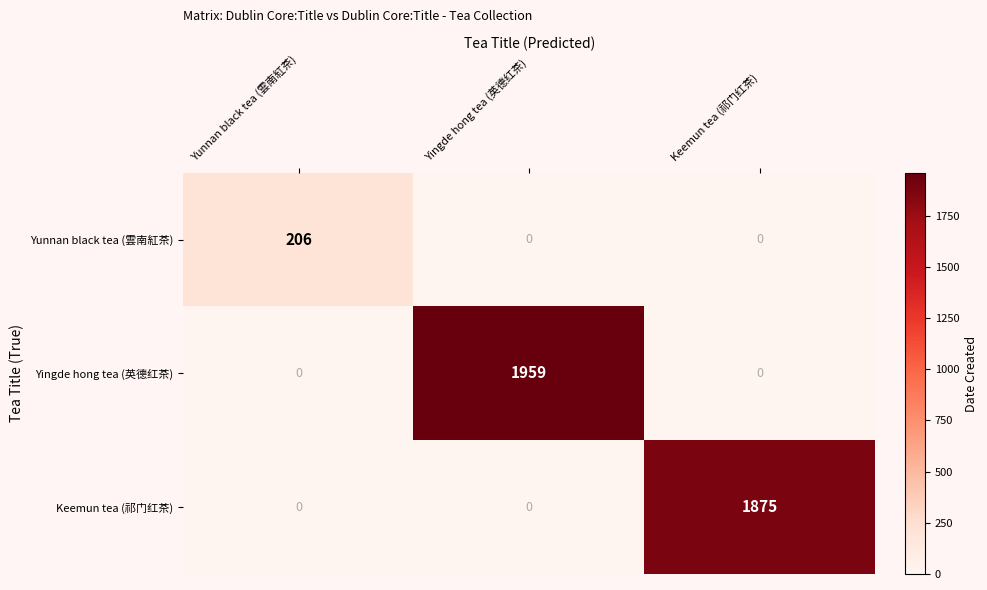

What is the spread (max minus min) of values at Keemun tea (祁门红茶)?

1875